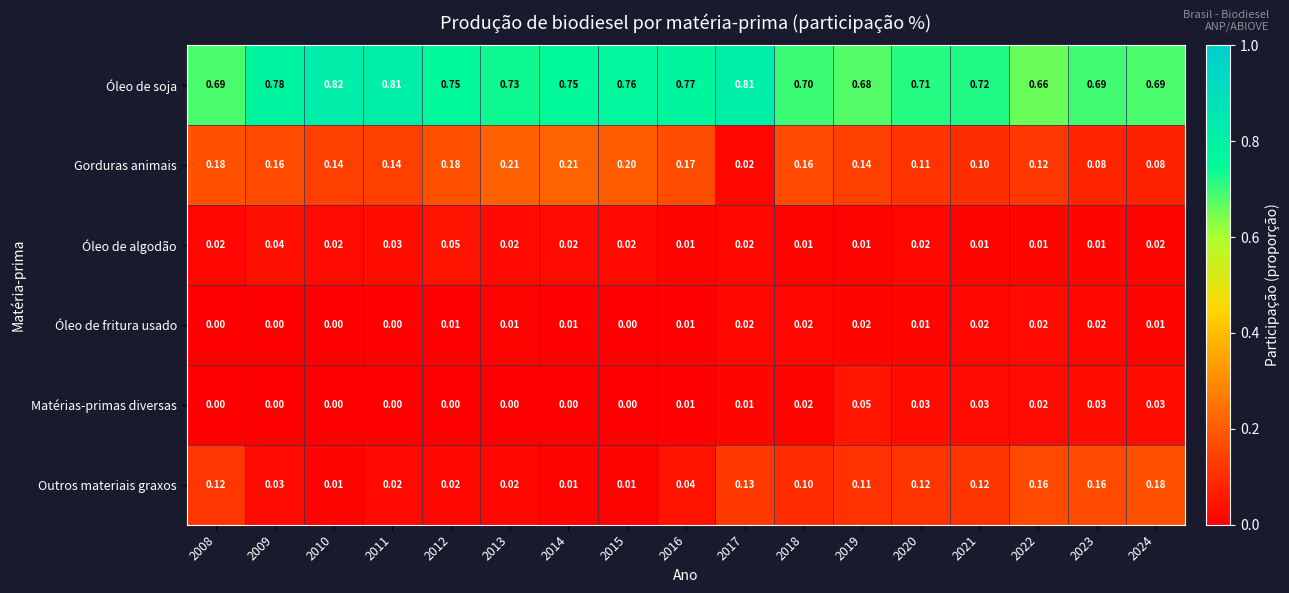

At 2012, list the series in order from smallest to largest.

Matérias-primas diversas, Óleo de fritura usado, Outros materiais graxos, Óleo de algodão, Gorduras animais, Óleo de soja